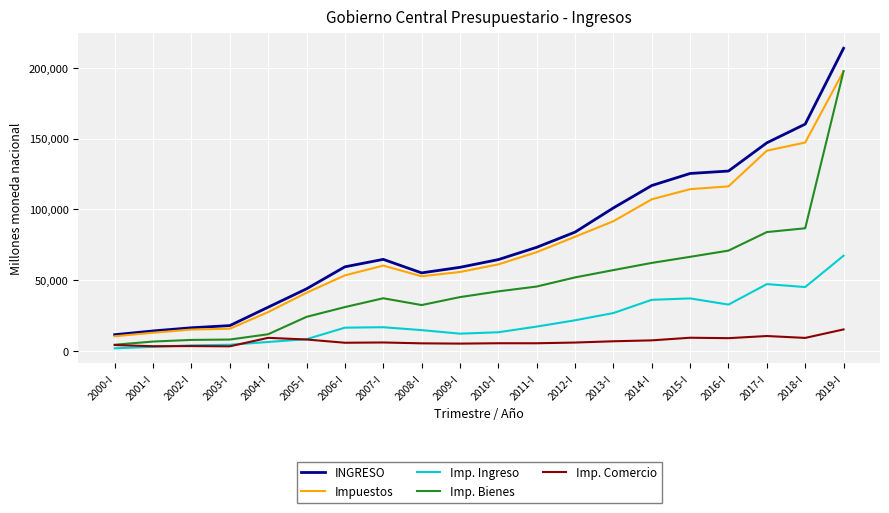

At which category does the chart reach its peak across all series?

2019-I